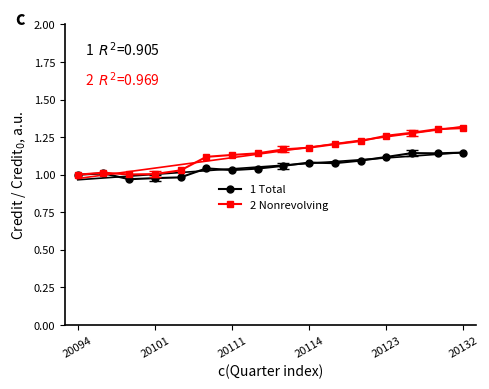

Does the chart have visible grid lines?

No